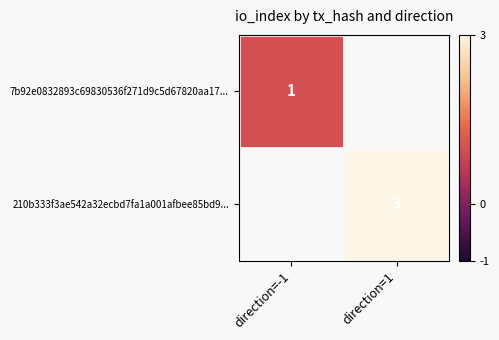

The value of 210b333f3ae542a32ecbd7fa1a001afbee85bd9... at direction=1 is 5. True or false?

False